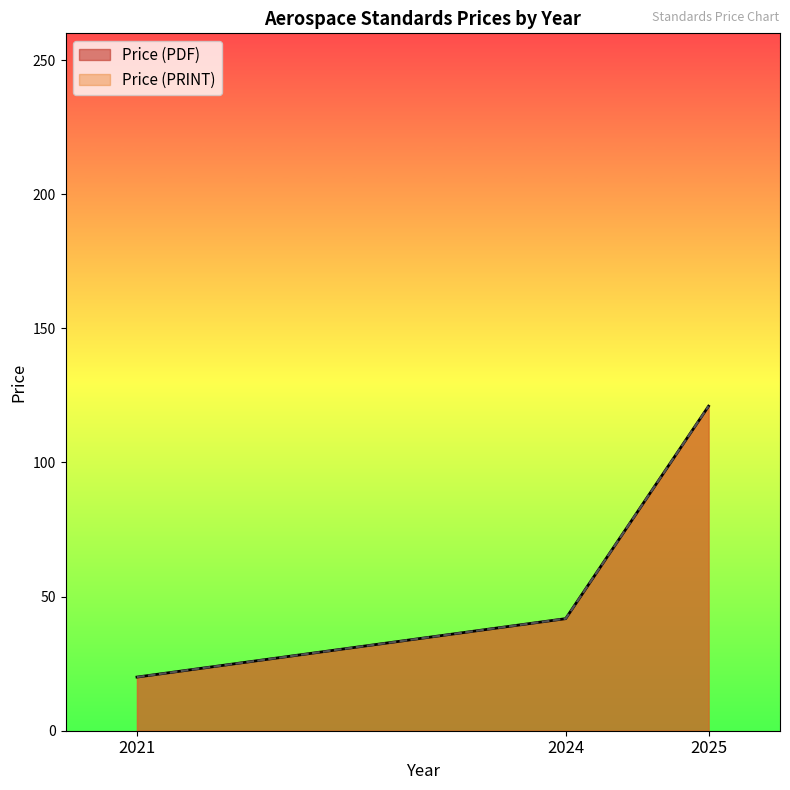

Does the chart display data point markers on the line(s)?

No